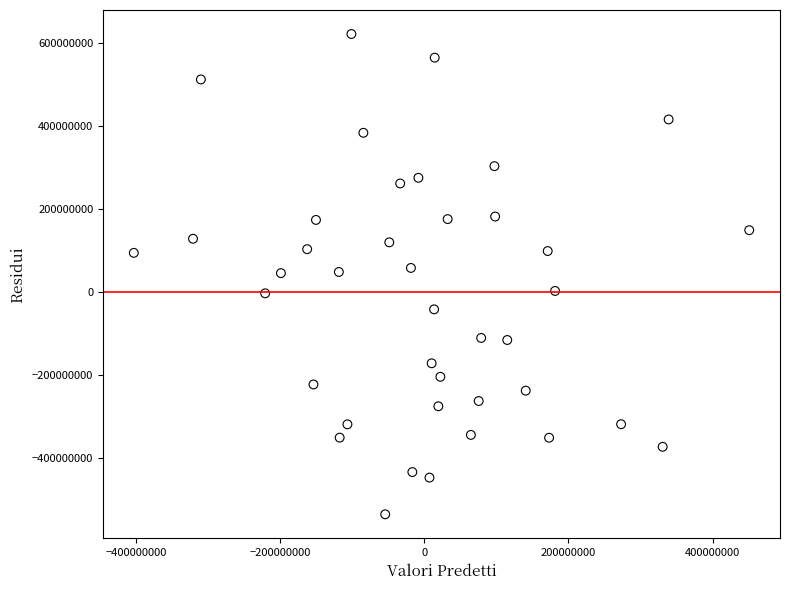

What is the range of Y values (max minus min)?

1158706196.4